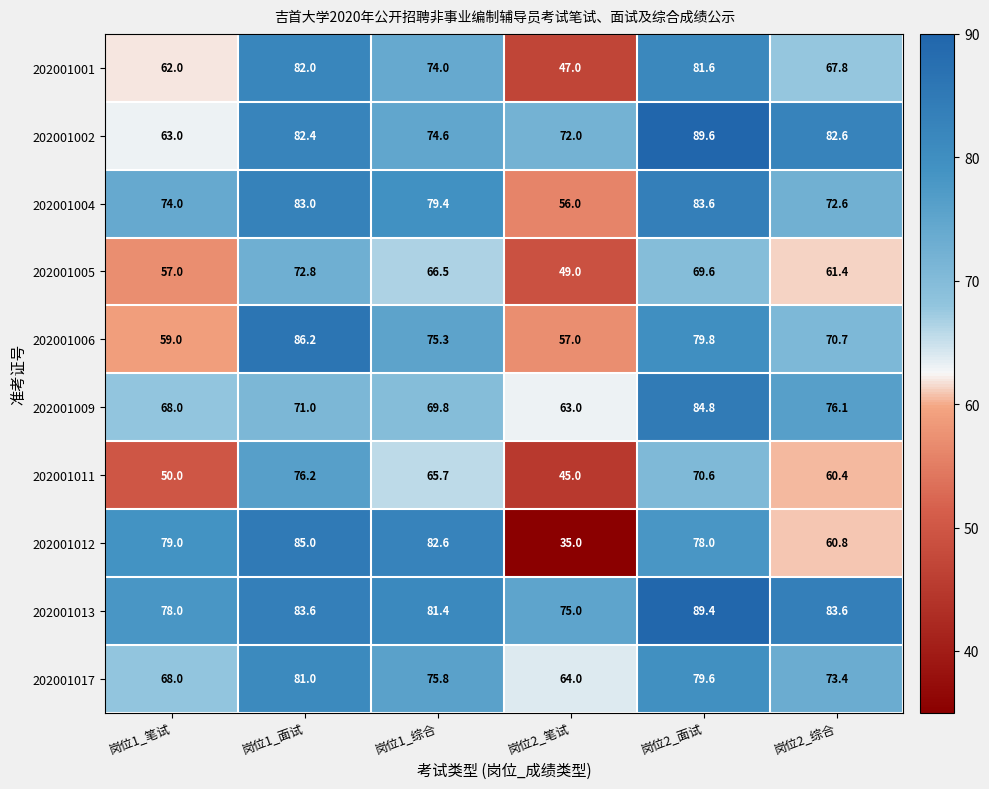

What is the sum of the 202001002 values at 岗位2_面试 and 岗位1_面试?

172.0